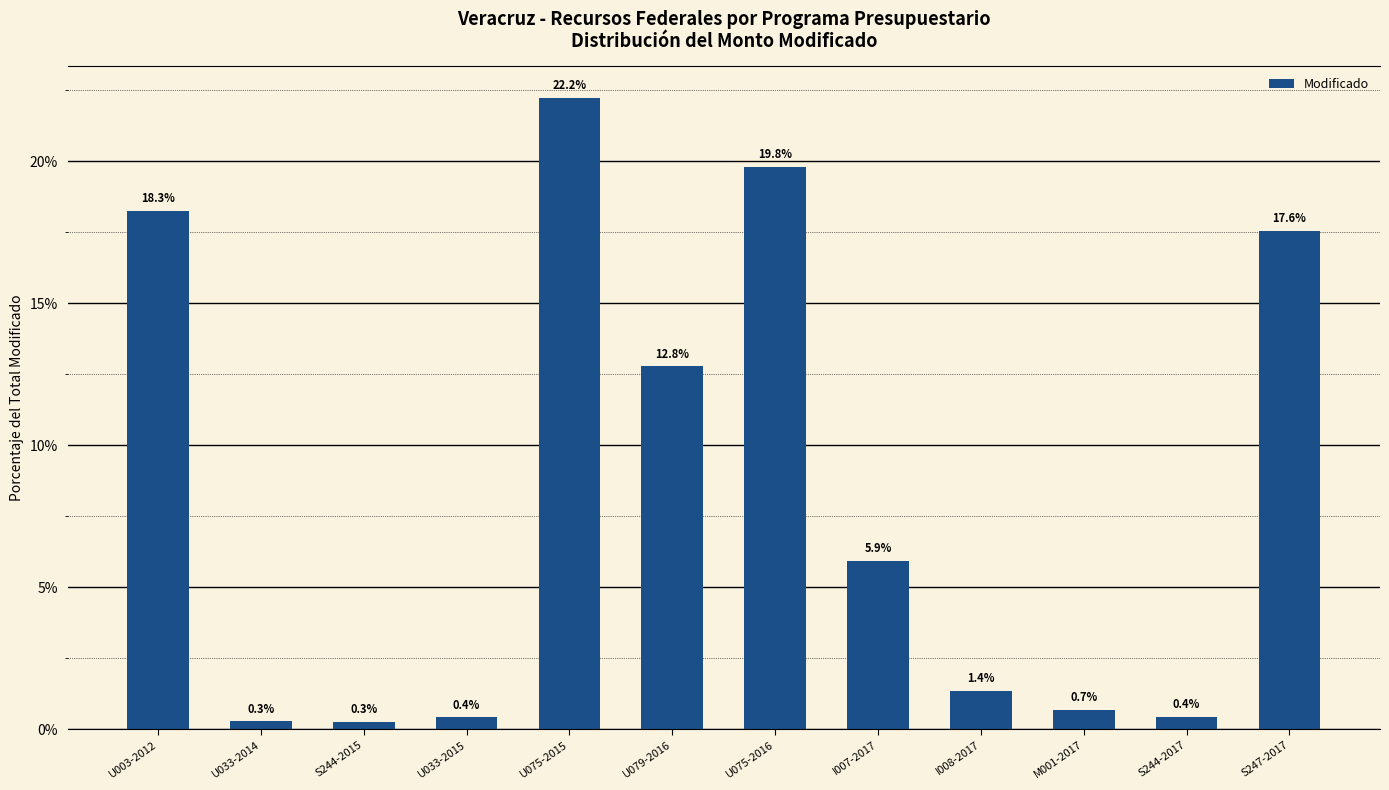

Rank the categories by value from highest to lowest.

U075-2015, U075-2016, U003-2012, S247-2017, U079-2016, I007-2017, I008-2017, M001-2017, S244-2017, U033-2015, U033-2014, S244-2015